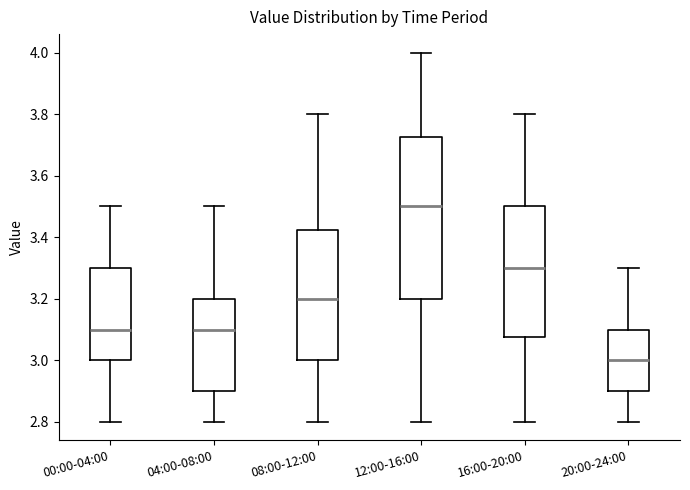

Reading left to right, read every box against the y-axis: the position of its median line, the range the box covers, and the ends of its whiskers. The values are not printed on the chart, so give them approximately, as read against the axis.

00:00-04:00: median 3.10, box 3.00 to 3.30, whiskers 2.80 to 3.50
04:00-08:00: median 3.10, box 2.90 to 3.20, whiskers 2.80 to 3.50
08:00-12:00: median 3.20, box 3.00 to 3.42, whiskers 2.80 to 3.80
12:00-16:00: median 3.50, box 3.20 to 3.72, whiskers 2.80 to 4.00
16:00-20:00: median 3.30, box 3.08 to 3.50, whiskers 2.80 to 3.80
20:00-24:00: median 3.00, box 2.90 to 3.10, whiskers 2.80 to 3.30